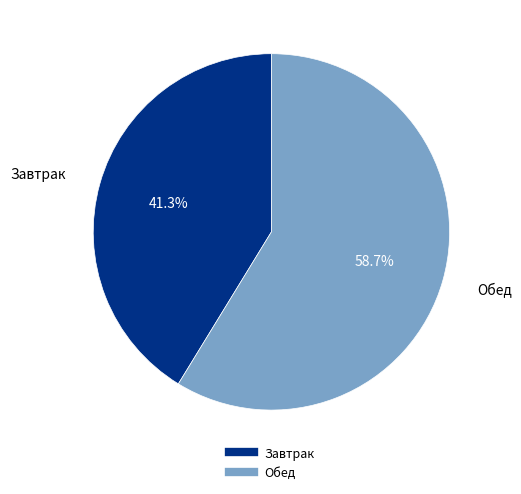

Is there any slice that represents more than half of the pie?

Yes